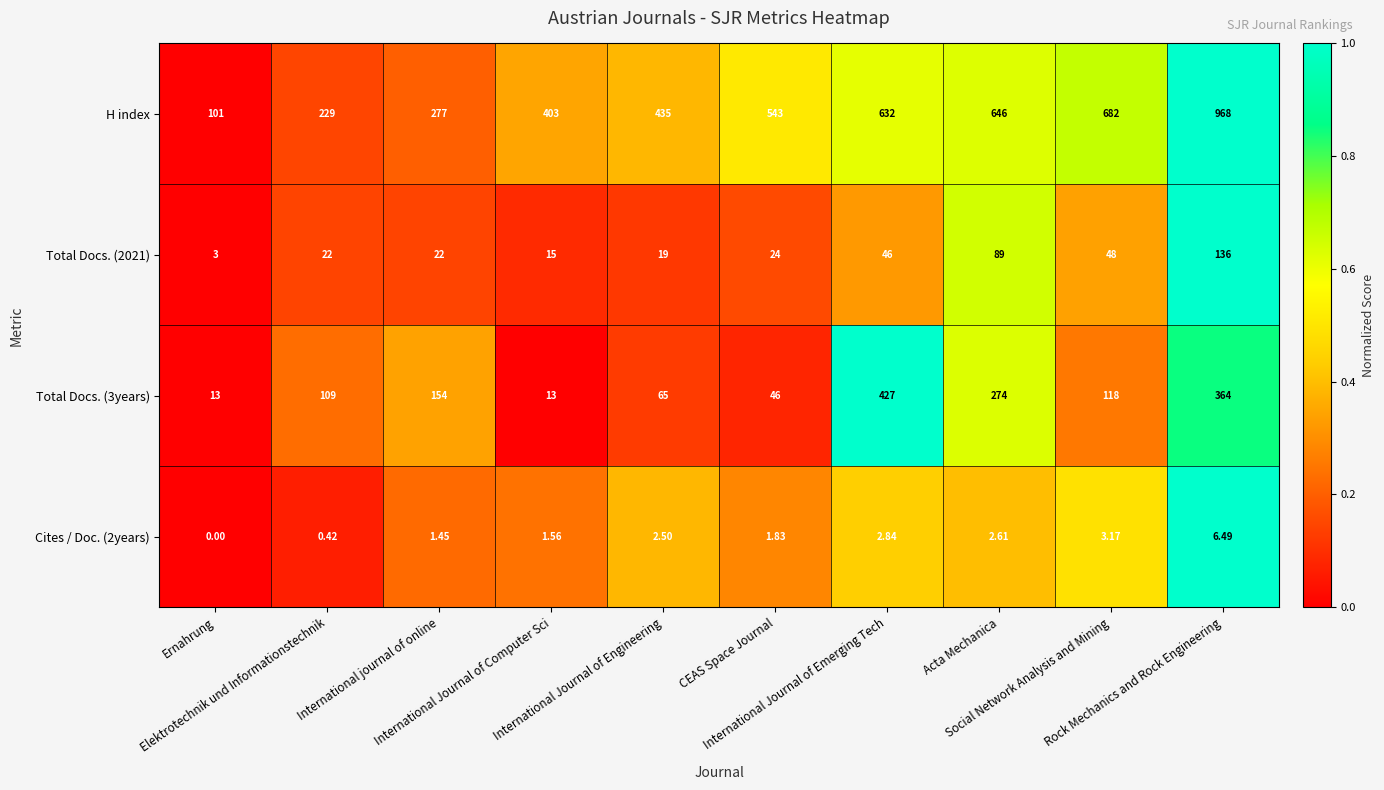

Which series has the largest total across all categories?

H index